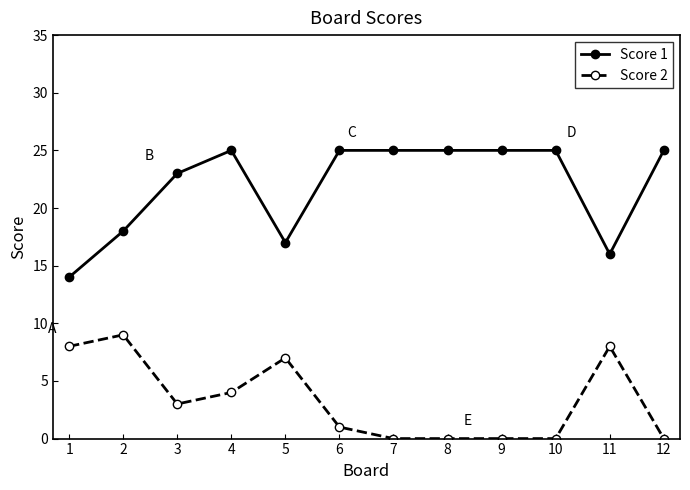

Is the value of Score 2 at 1 greater than the value of Score 1 at 2?

No